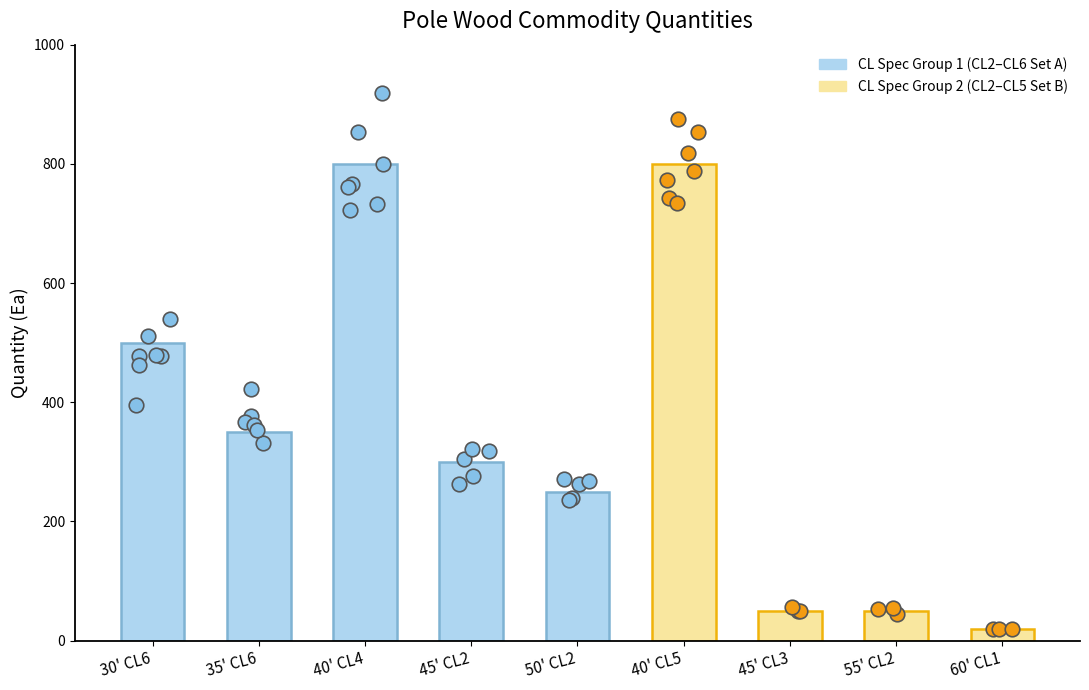

What is the change in value from 40' CL4 to 55' CL2?

-750